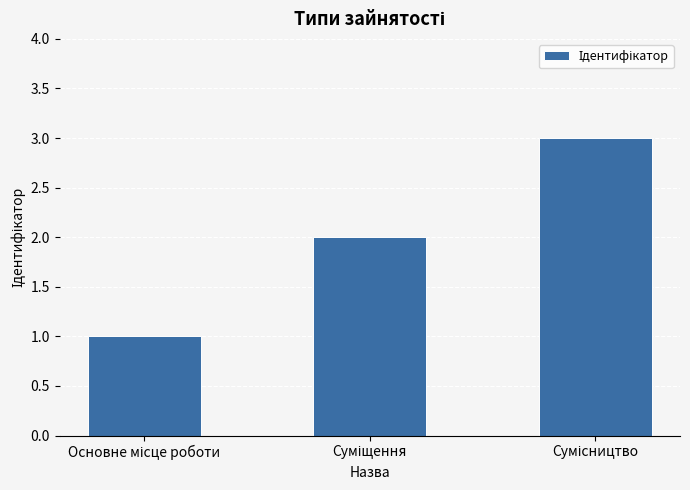

What is the sum of all values?

6